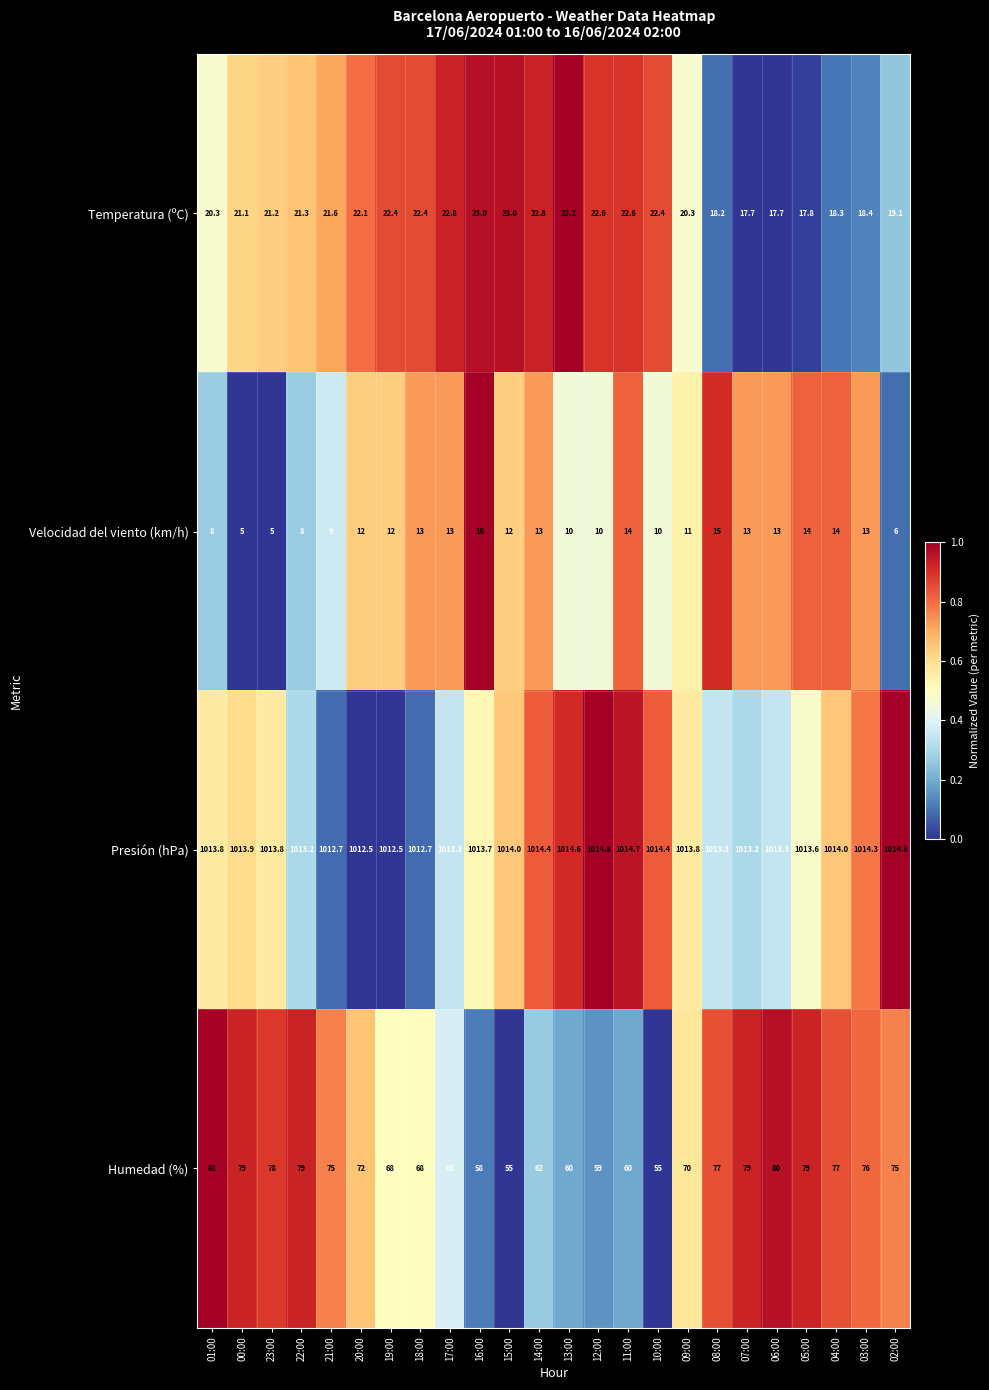

List the series in order of their peak value, highest first.

Presión (hPa), Humedad (%), Temperatura (ºC), Velocidad del viento (km/h)